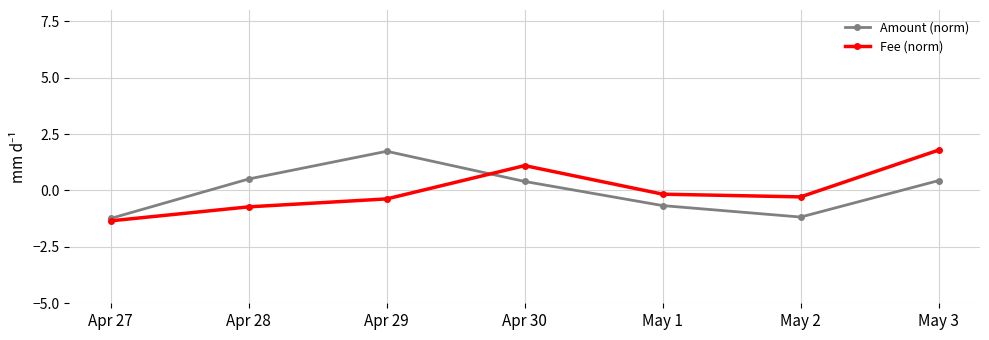

At Apr 30, list the series in order from largest to smallest.

Fee (norm), Amount (norm)